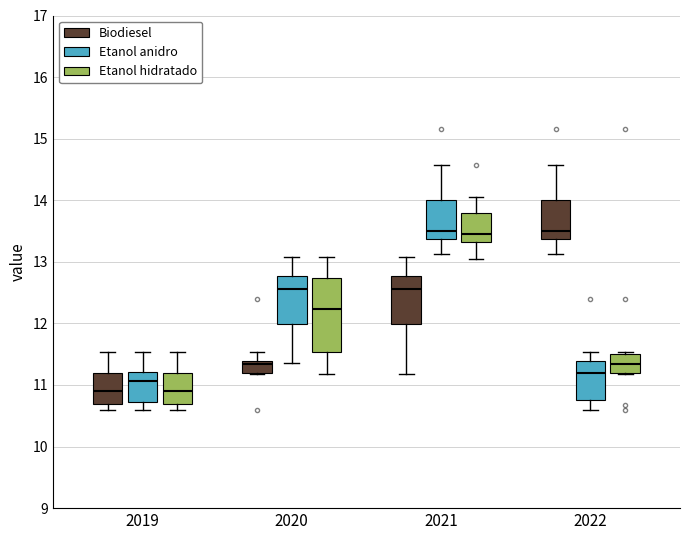

Where is the lower edge of the box for 2019 (Biodiesel) on the y-axis? The values are not printed on the chart, so give them approximately, as read against the axis.

10.7